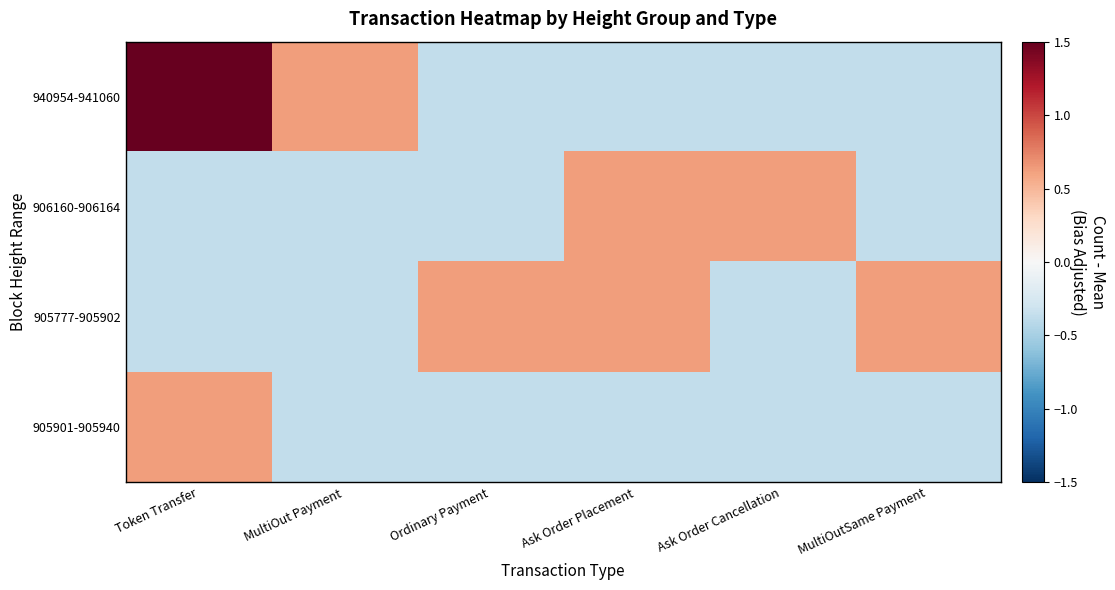

How many data points does each series have?

6